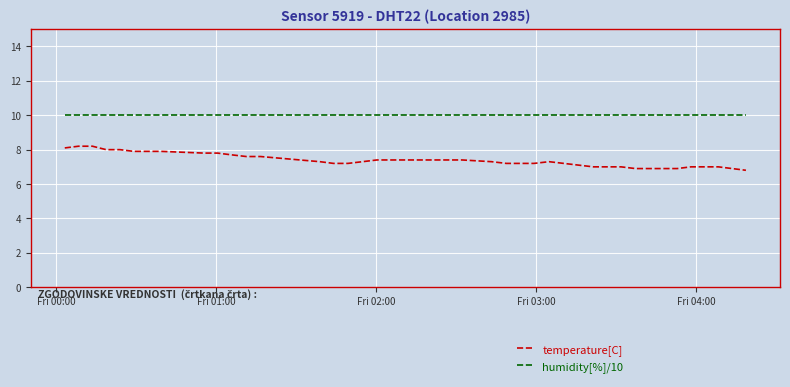

List the series in order of their overall mean, lowest first.

temperature[C], humidity[%]/10